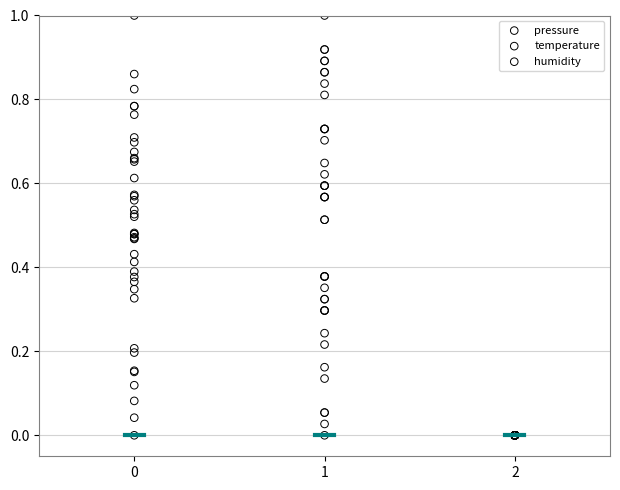

What are all the series names shown in the legend?

pressure, temperature, humidity